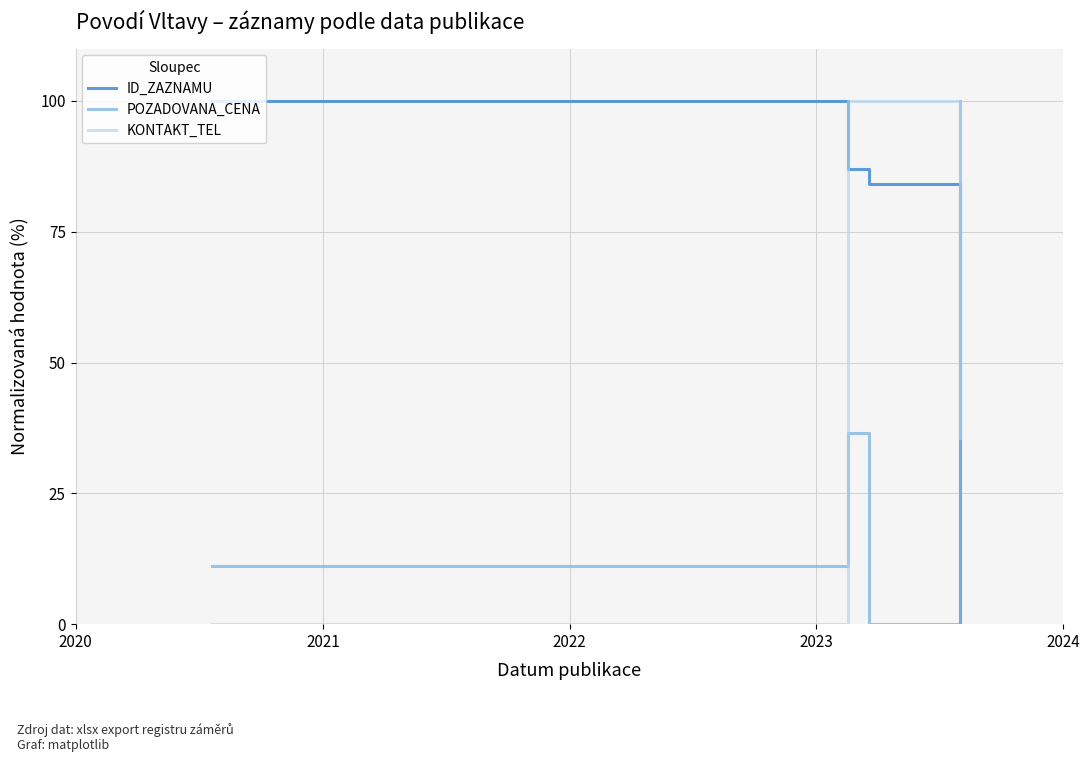

How many intersections are there between KONTAKT_TEL and ID_ZAZNAMU?

1